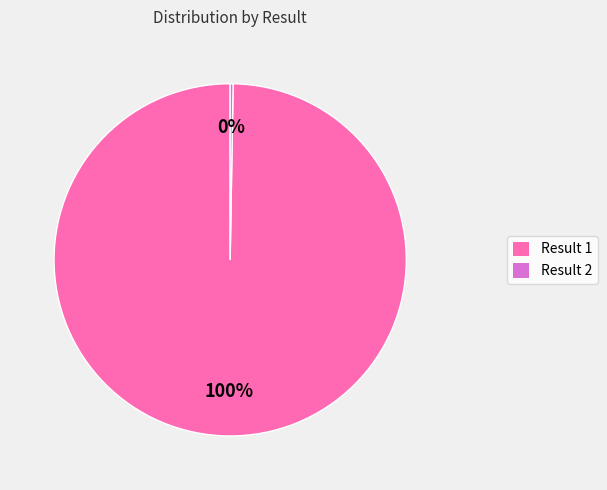

Is there any slice that represents more than half of the pie?

Yes